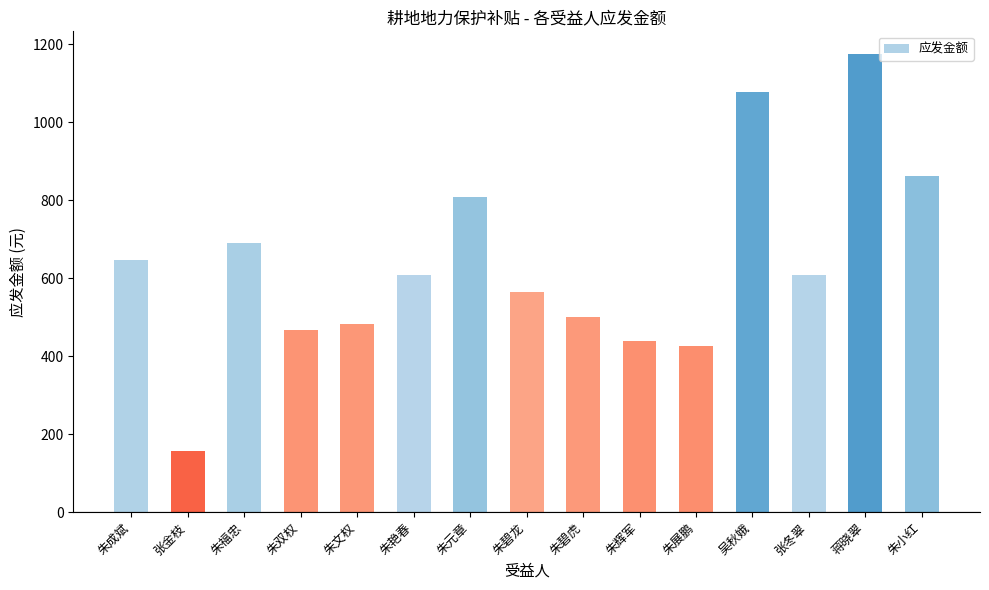

How many bars are there in total?

15